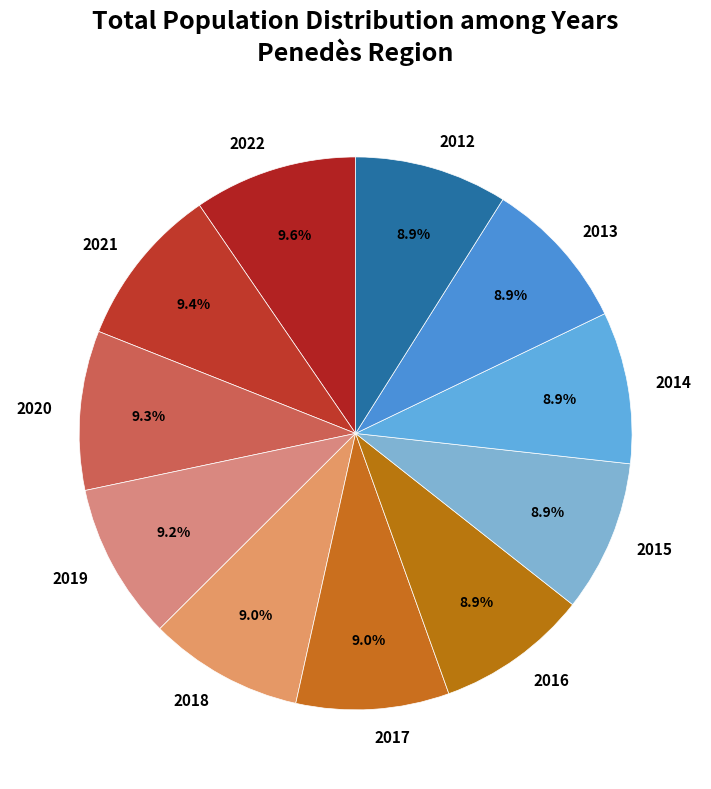

What percentage is NOT represented by 2019?

90.8%